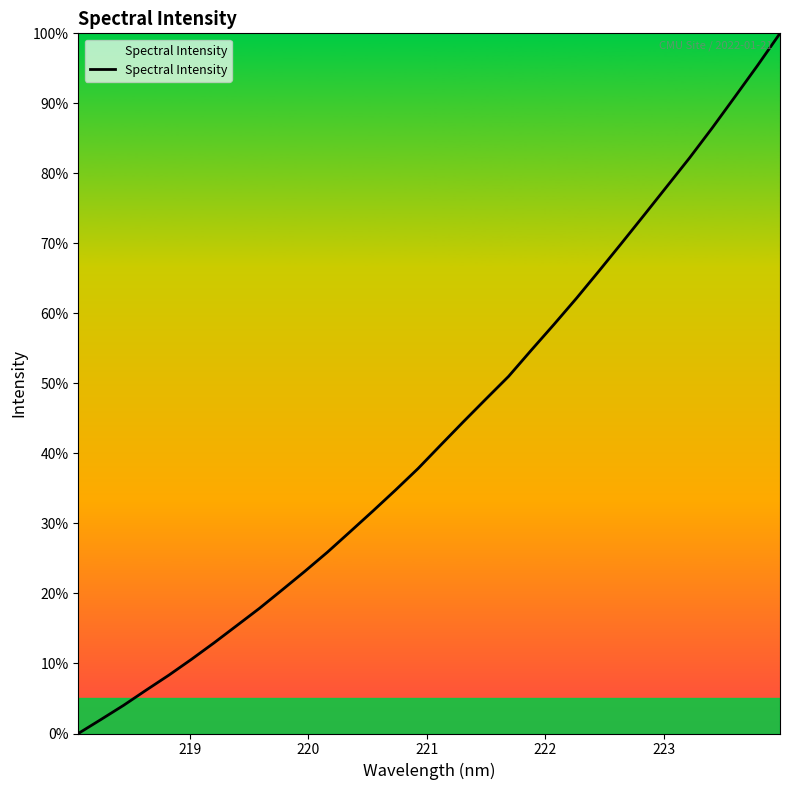

What is the average value?

43.2